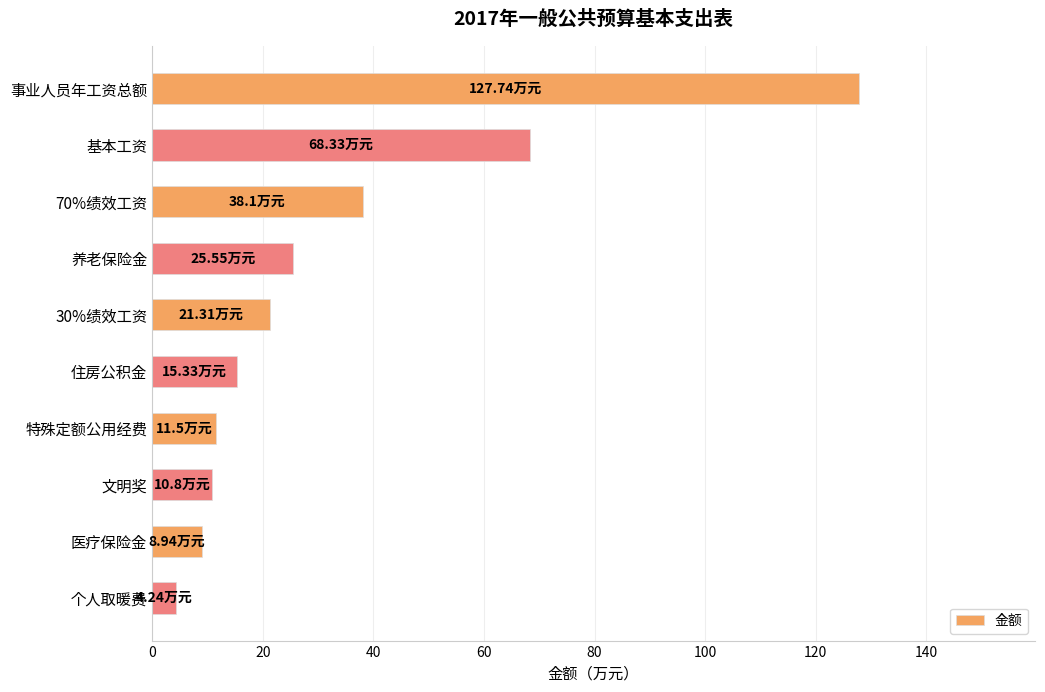

Which has a higher value, 个人取暖费 or 住房公积金?

住房公积金